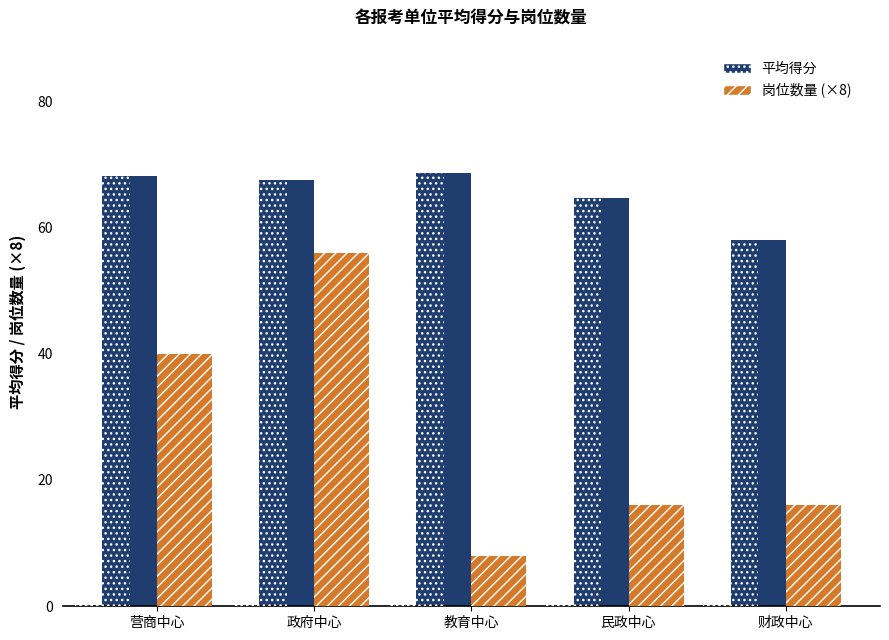

Where is 岗位数量 (×8) nearest to the value 32?

营商中心